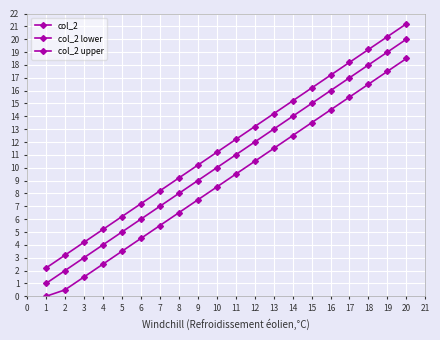

Does the chart have visible grid lines?

Yes